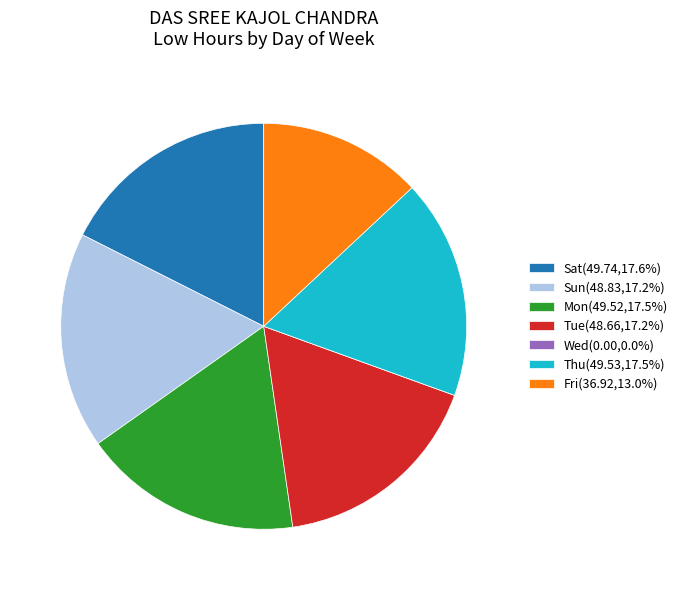

What is the ratio of the value at Thu(49.53,17.5%) to the value at Sat(49.74,17.6%)?

1.0